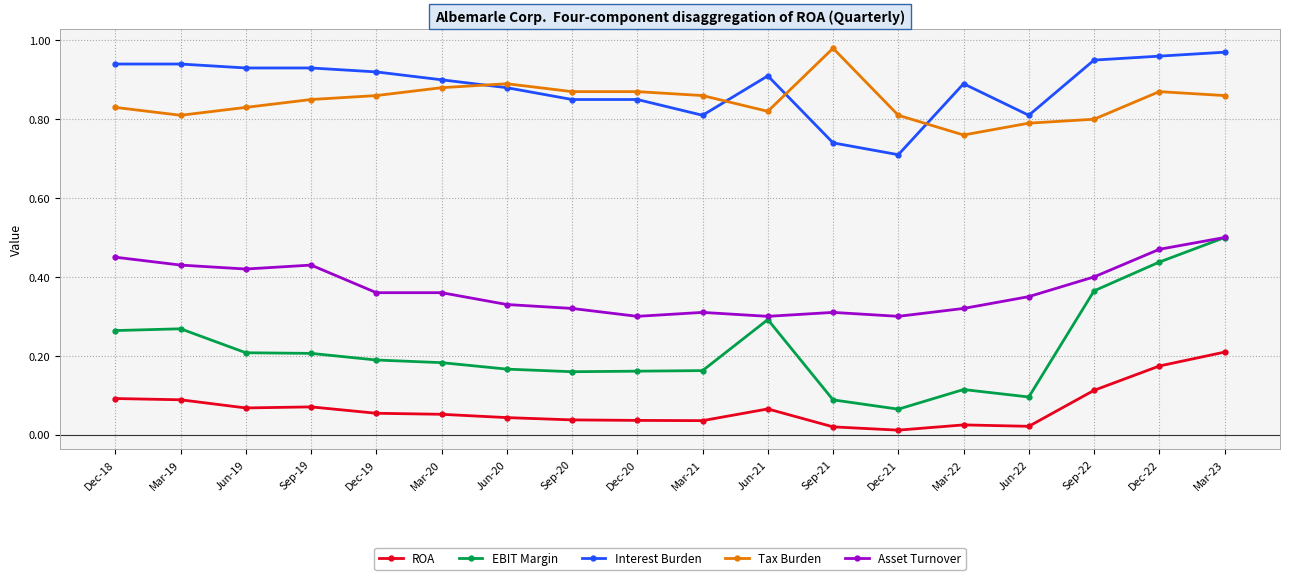

The value of Tax Burden at Dec-20 is 1.5. True or false?

False